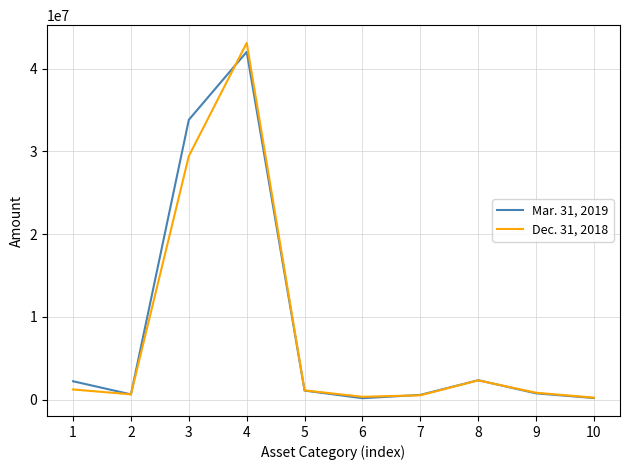

At which label does Mar. 31, 2019 reach its peak?

4